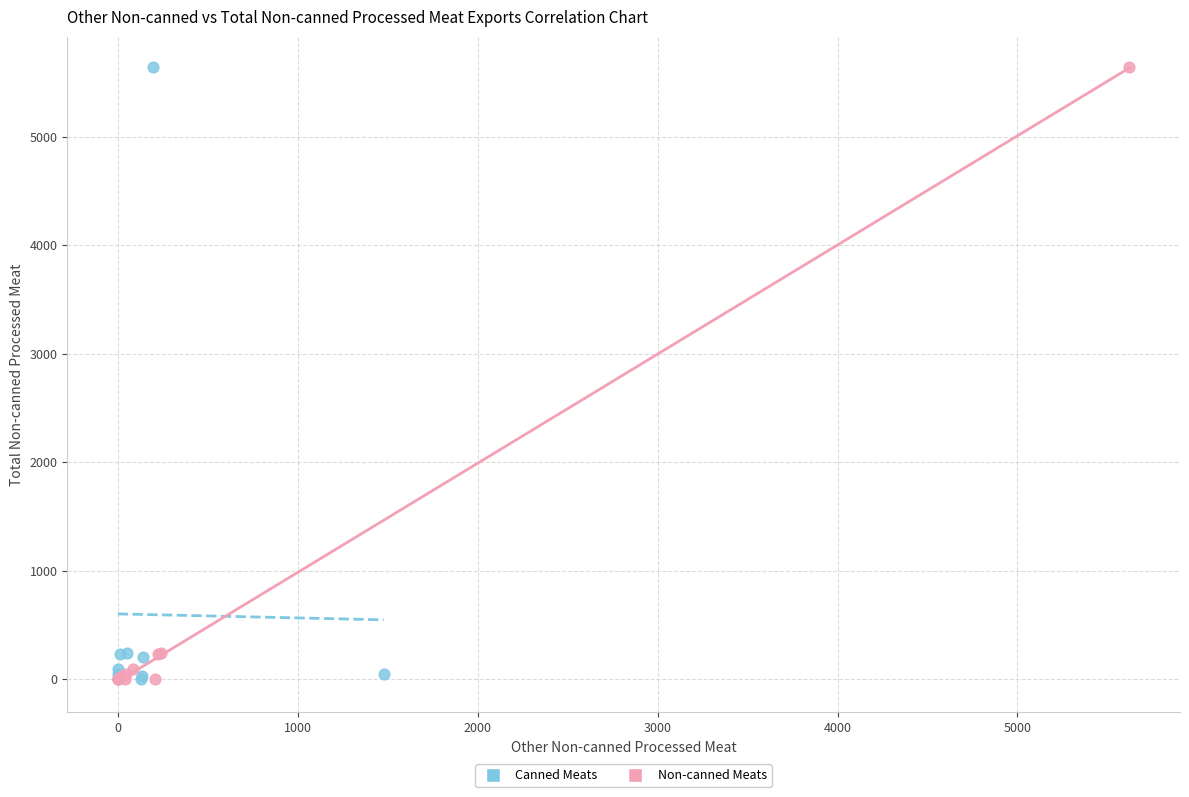

What are all the series names shown in the legend?

Canned Meats, Non-canned Meats